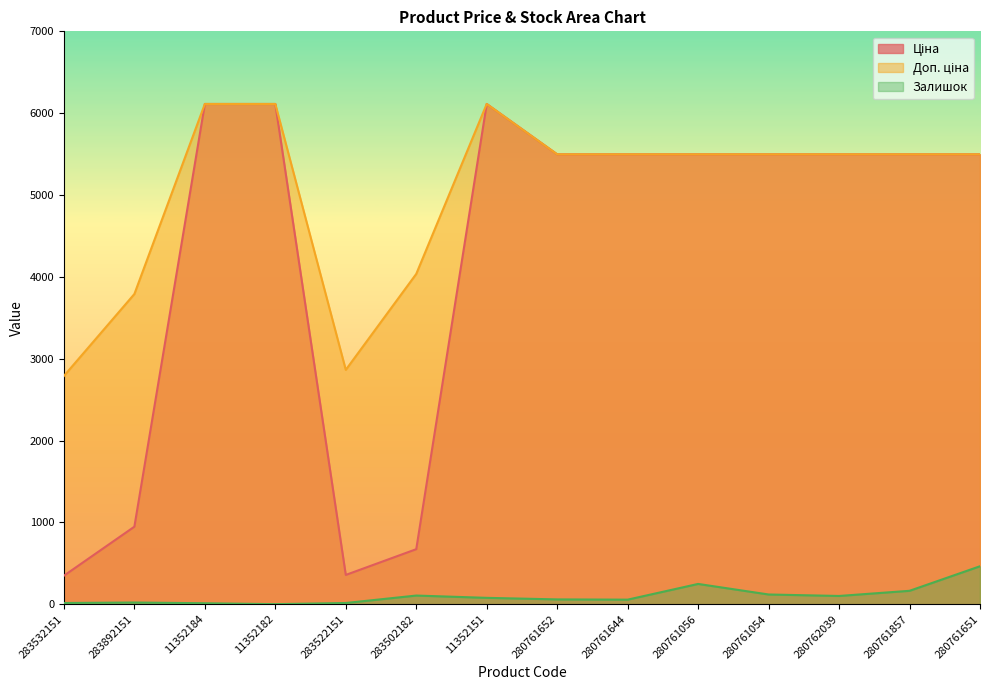

Reading left to right, transcribe all the data shown in this chart.

Ціна: 348.6	947.6	6112.5	6112.5	358.0	672.7	6112.5	5497.3	5497.3	5497.3	5497.3	5497.3	5497.3	5497.3
Доп. ціна: 2789.2	3790.3	6112.5	6112.5	2863.8	4036.0	6112.5	5497.3	5497.3	5497.3	5497.3	5497.3	5497.3	5497.3
Залишок: 15.0	21.0	12.0	1.0	15.0	106.0	78.0	59.0	56.0	248.0	119.0	101.0	164.0	464.0